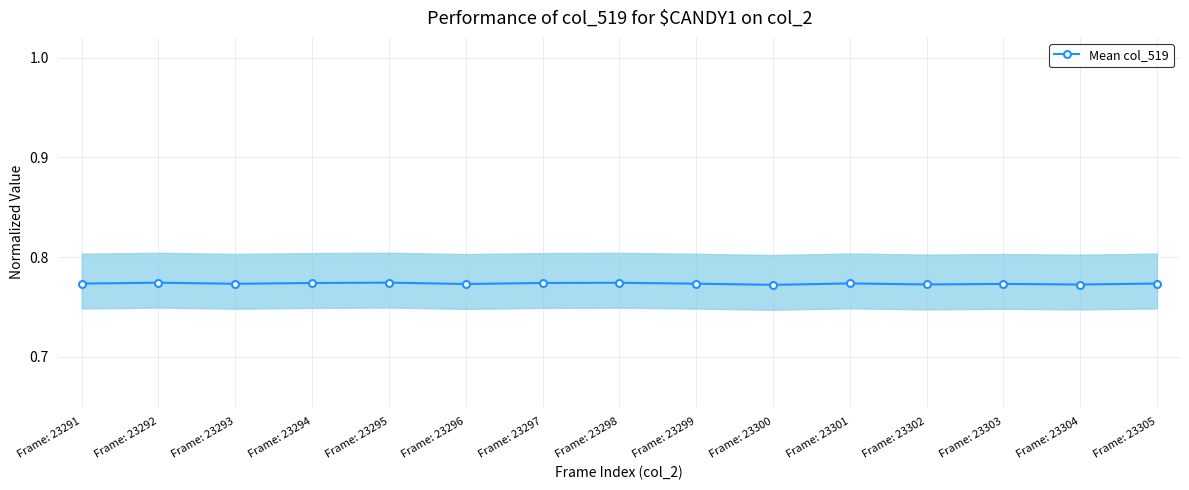

What is the greatest value displayed?

0.8